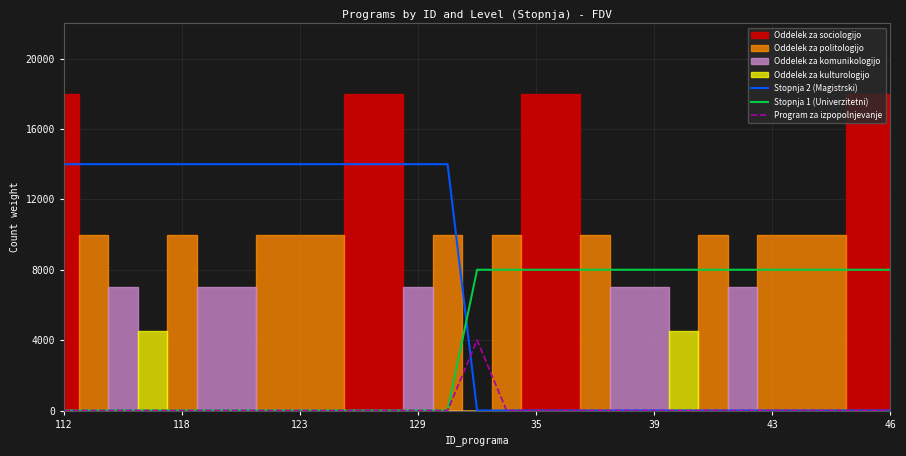

How many values in Stopnja 1 (Univerzitetni) are above zero?

15